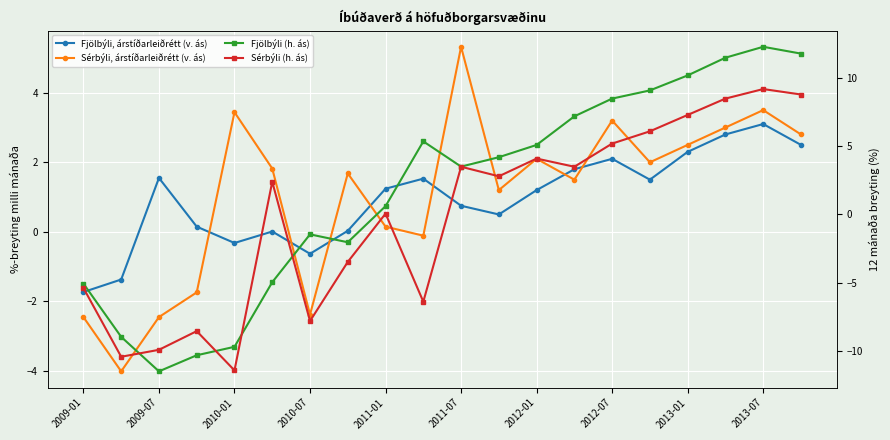

How many values in Fjölbýli (h. ás) are below zero?

8